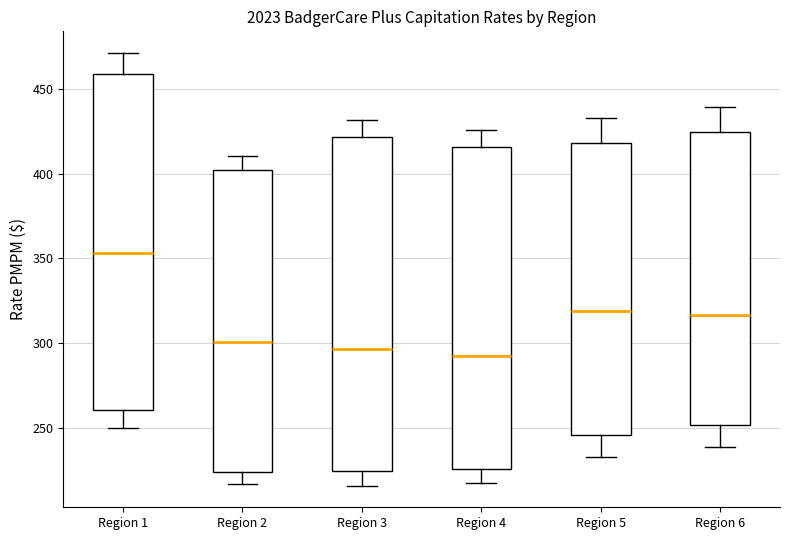

Reading left to right, read every box against the y-axis: the position of its median line, the range the box covers, and the ends of its whiskers. The values are not printed on the chart, so give them approximately, as read against the axis.

Region 1: median 355, box 260 to 460, whiskers 250 to 470
Region 2: median 300, box 225 to 400, whiskers 215 to 410
Region 3: median 295, box 225 to 420, whiskers 215 to 430
Region 4: median 295, box 225 to 415, whiskers 215 to 425
Region 5: median 320, box 245 to 420, whiskers 235 to 435
Region 6: median 315, box 250 to 425, whiskers 240 to 440